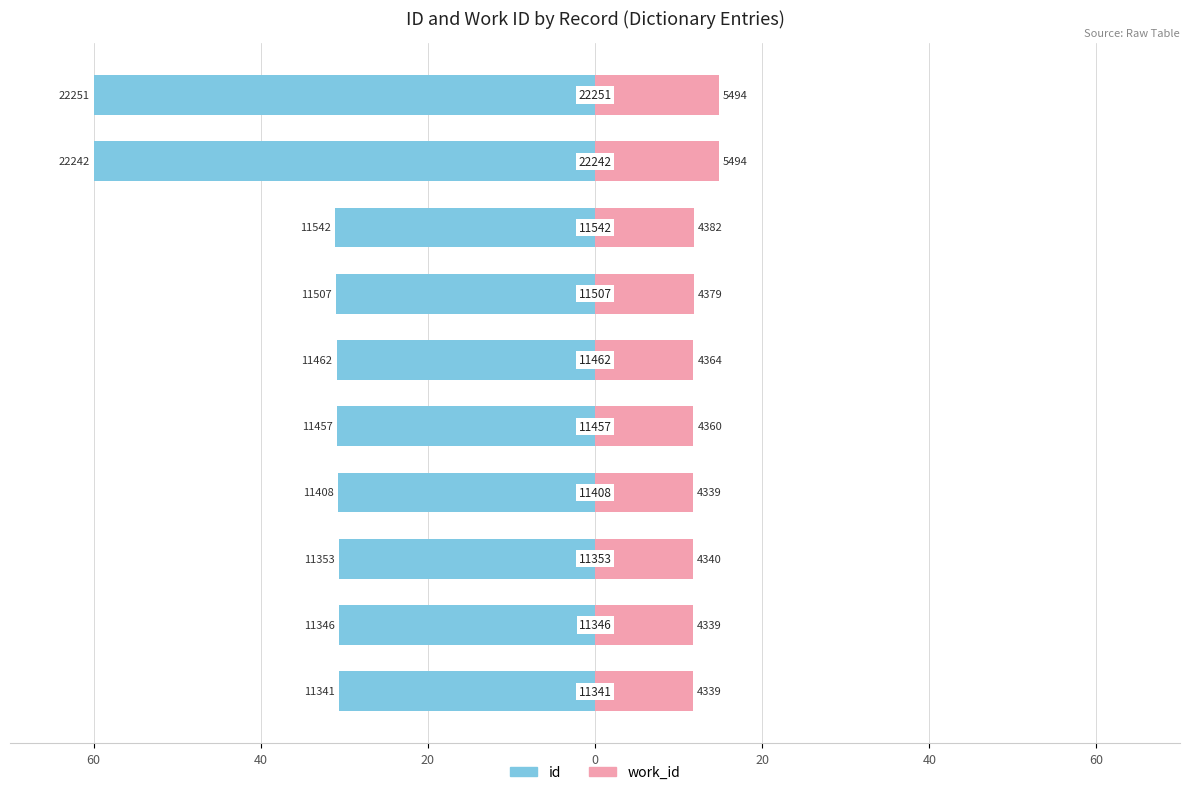

How many data points does each series have?

10